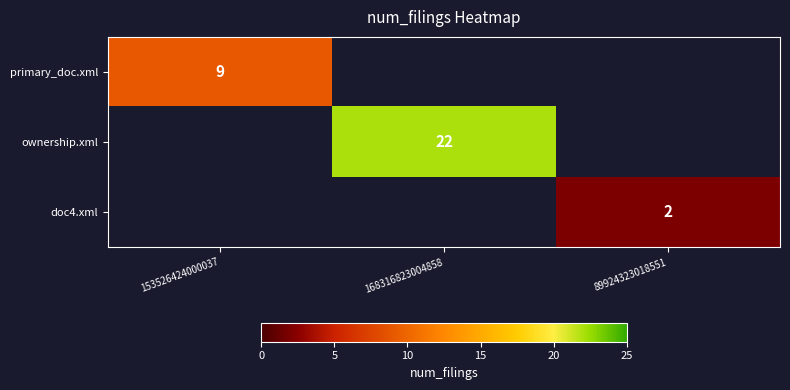

How many distinct data groups are displayed?

3